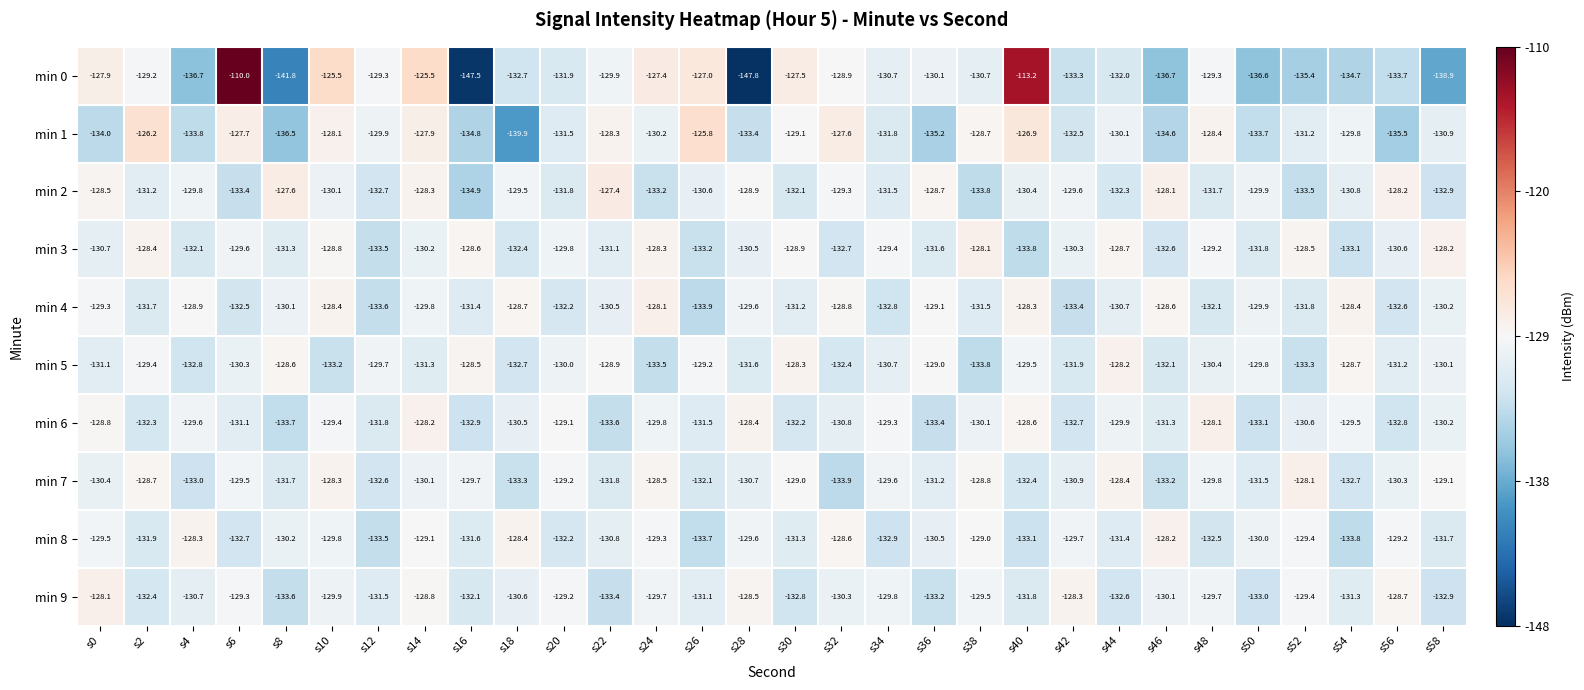

Which series has the largest range (max minus min)?

min 0